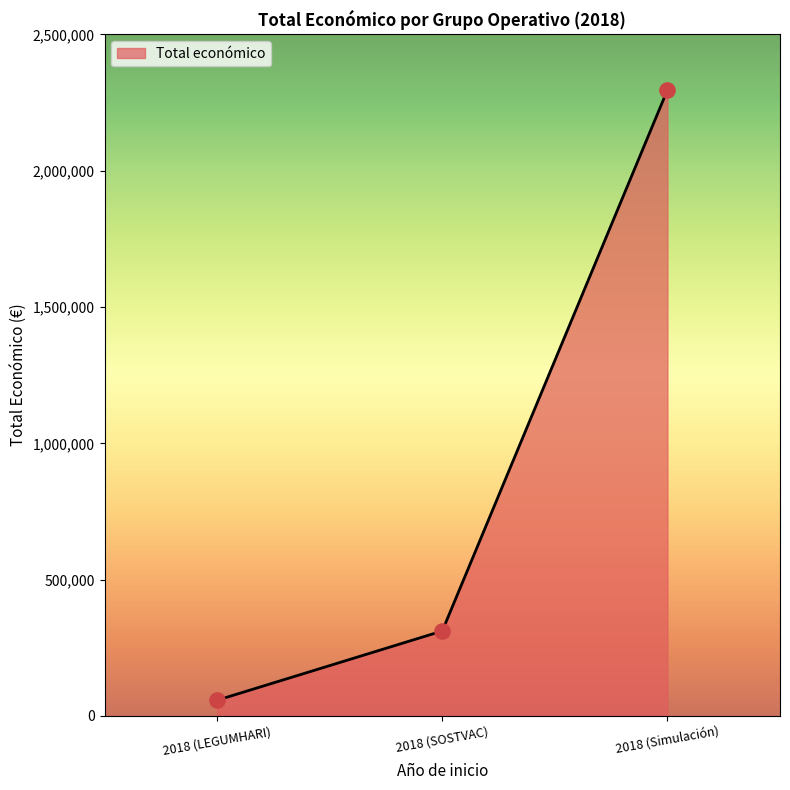

What is the change in value from 2018 (SOSTVAC) to 2018 (Simulación)?

+1984514